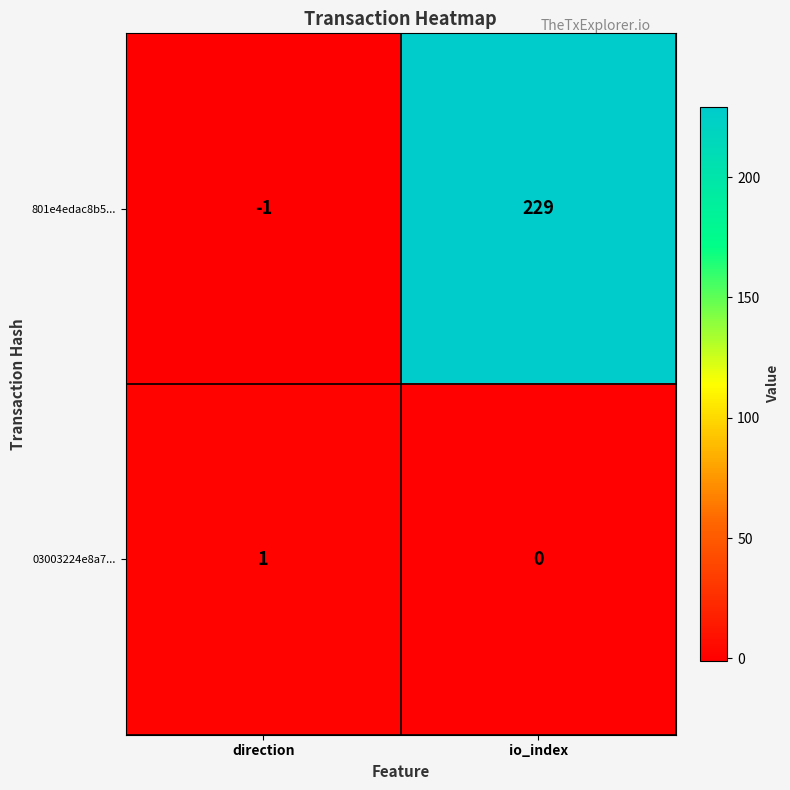

Which series has the largest total across all categories?

801e4edac8b5...